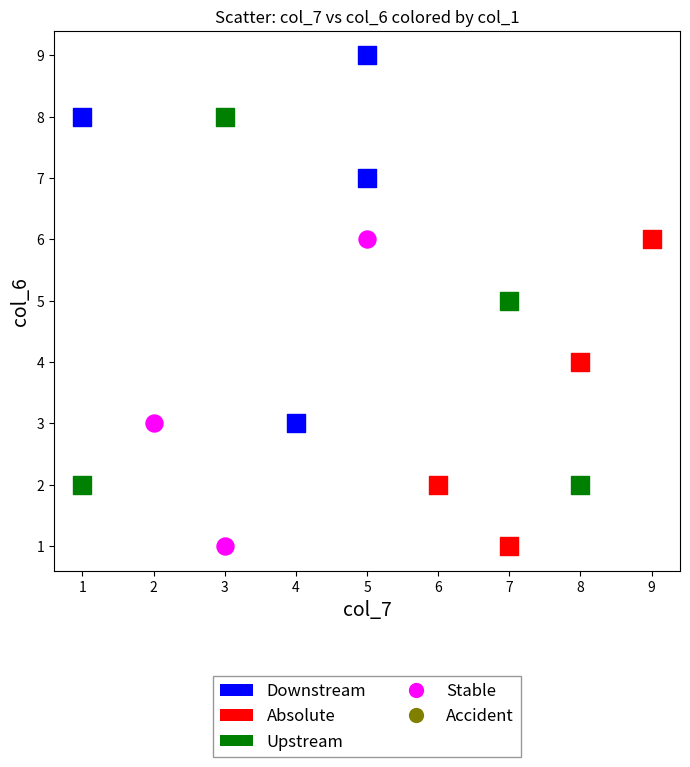

Which series reaches the maximum Y coordinate?

Downstream